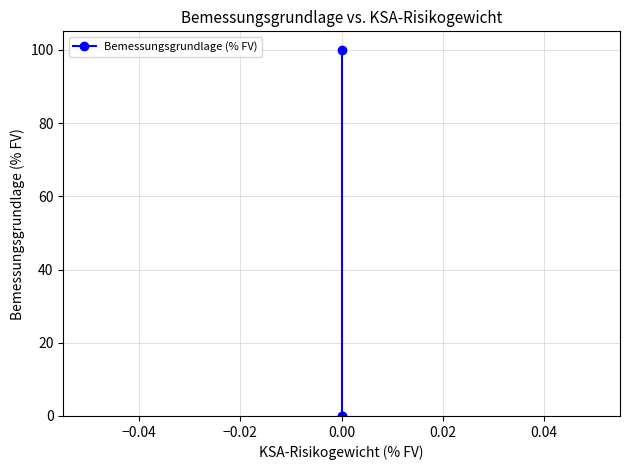

The value at 0.00 is -53.0. True or false?

False